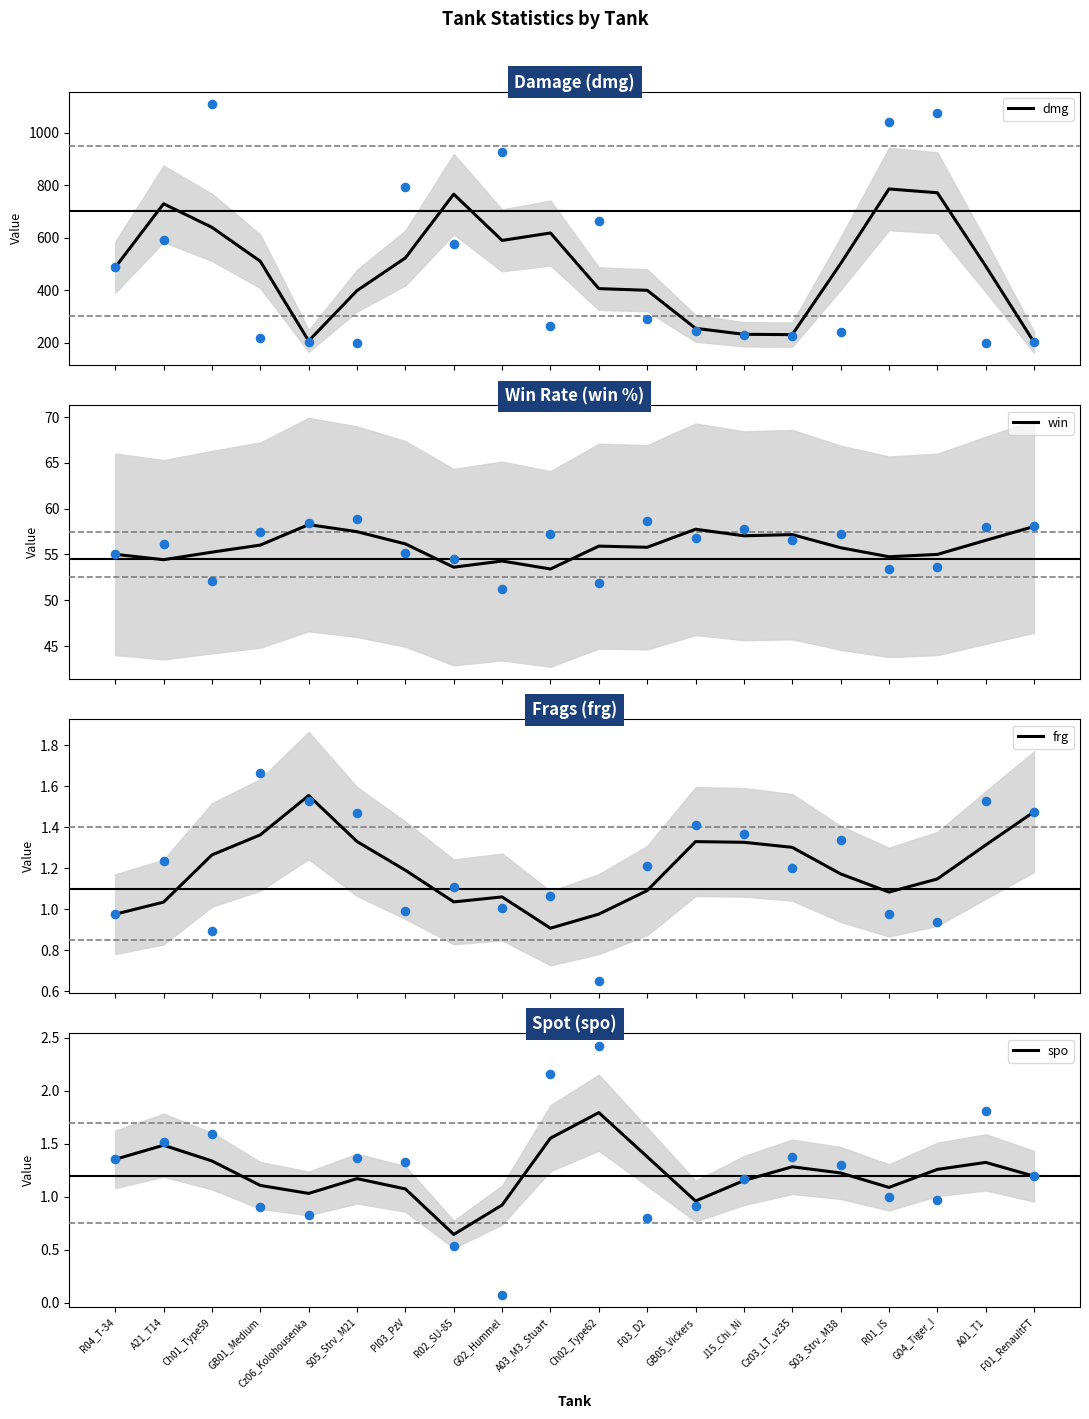

Which series has the largest total across all categories?

dmg